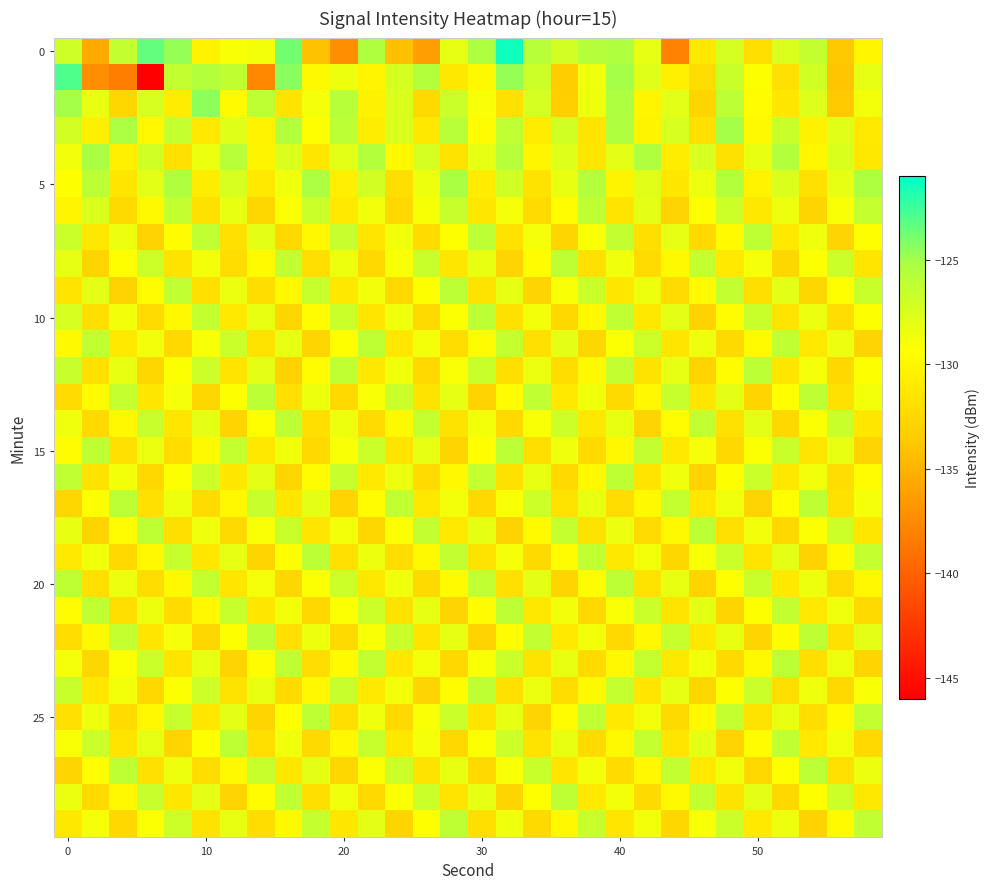

How many series are shown in this chart?

30